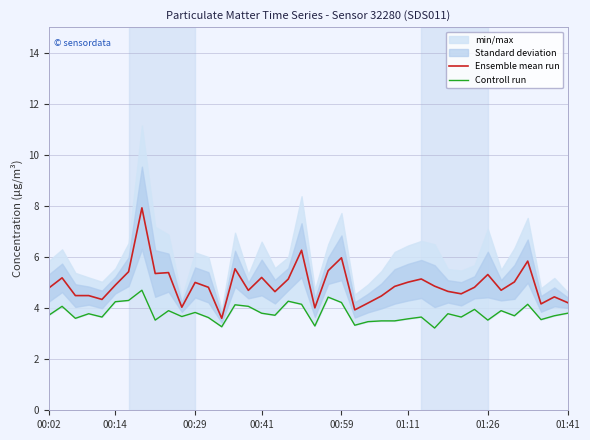

True or false: Ensemble mean run and Controll run intersect in this chart.

False